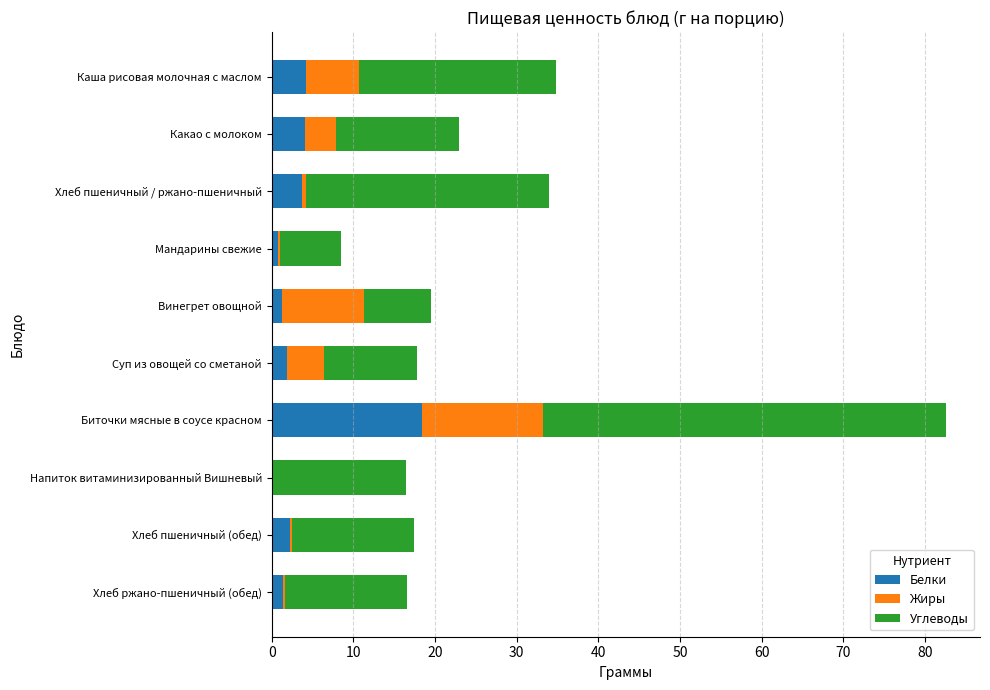

At which label does Белки reach its peak?

Биточки мясные в соусе красном